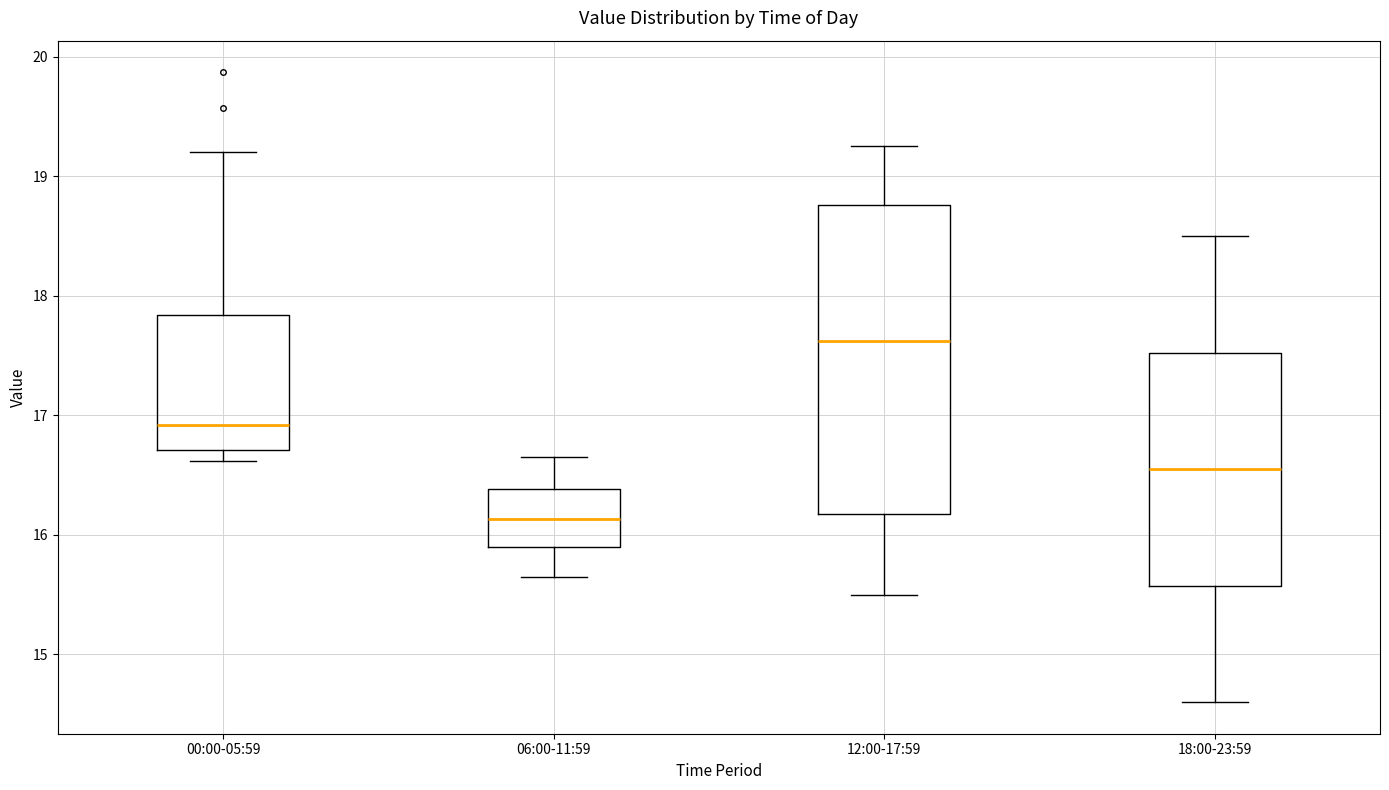

Which box is the tallest, from its lower edge to its upper edge?

12:00-17:59